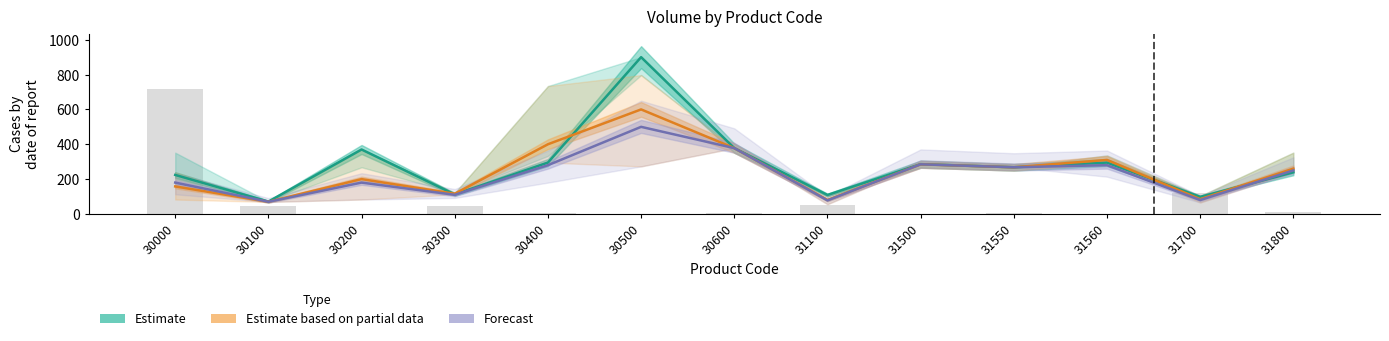

Reading right to left, transcribe all the data shown in this chart.

Estimate: 239	98	295	268	286	109	378	900	295	112	370	71	224
Estimate based on partial data: 260	85	310	268	285	80	378	600	400	116	200	70	158
Forecast: 250	80	280	268	285	78	378	500	280	110	180	70	180